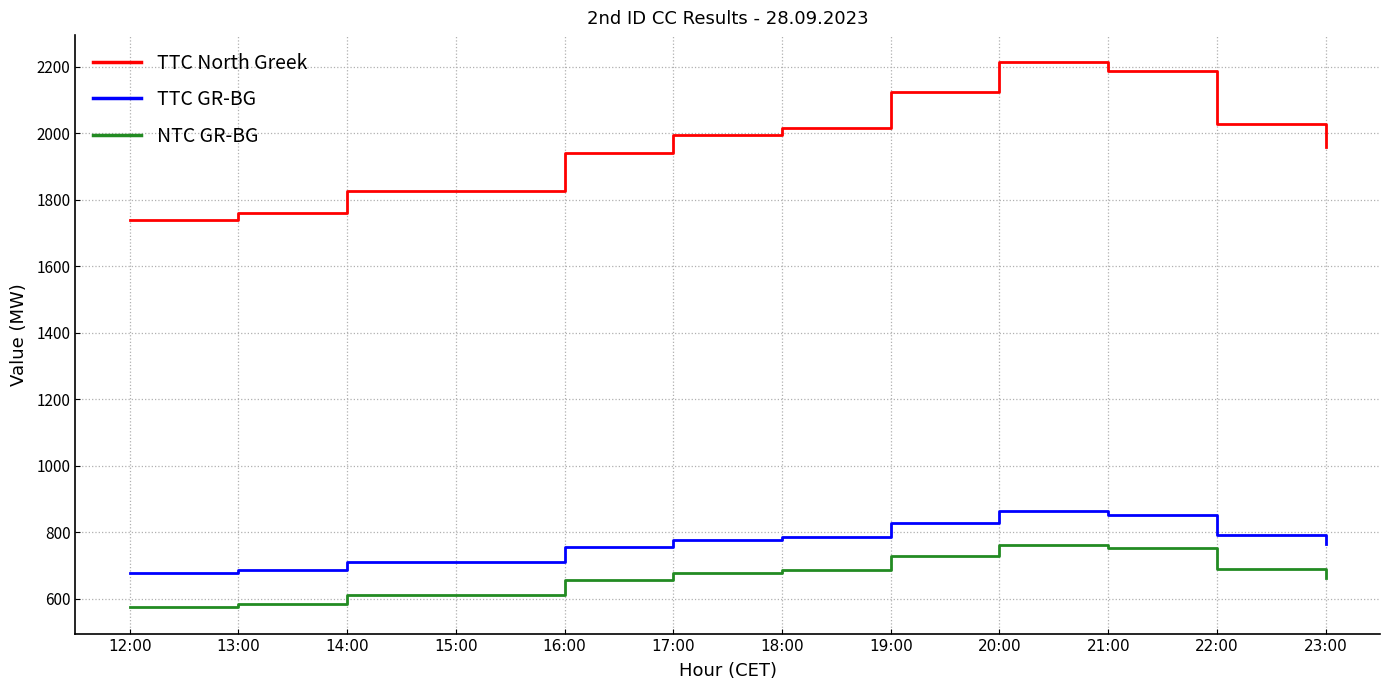

Count the number of categories in the chart.

12